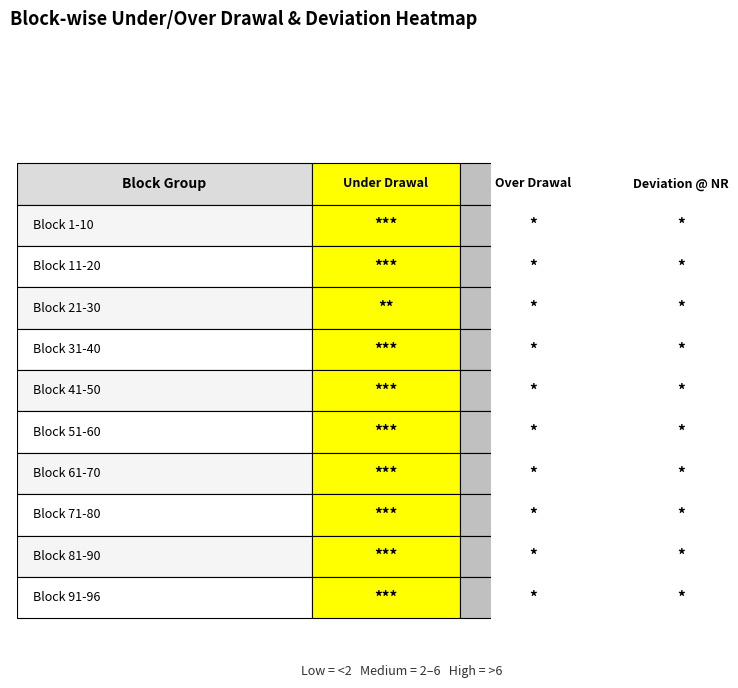

How many values in the under_drawal series are below 8?

5